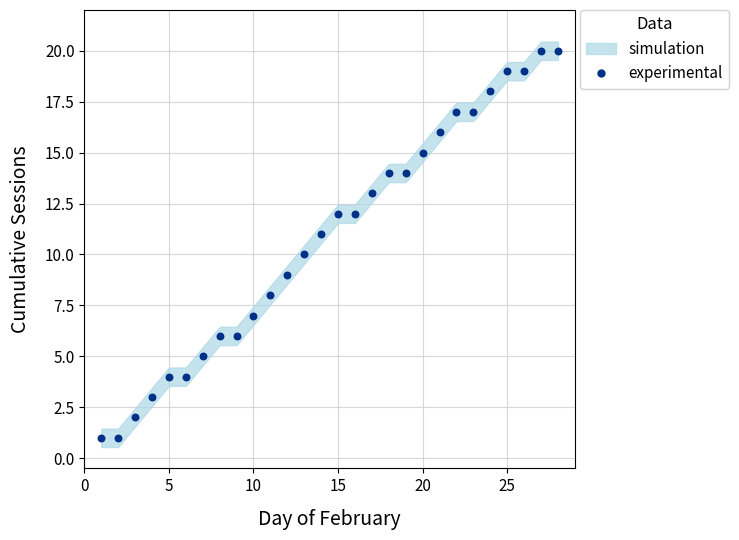

What is the range of Y values (max minus min)?

19